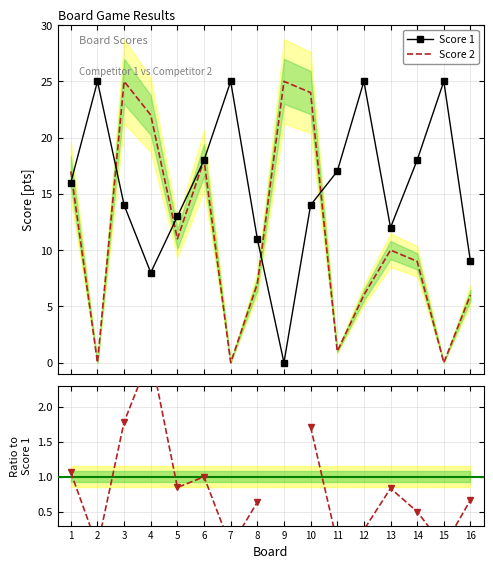

Rank the categories by Score 2 value from lowest to highest.

2, 7, 15, 11, 12, 16, 8, 14, 13, 5, 1, 6, 4, 10, 3, 9